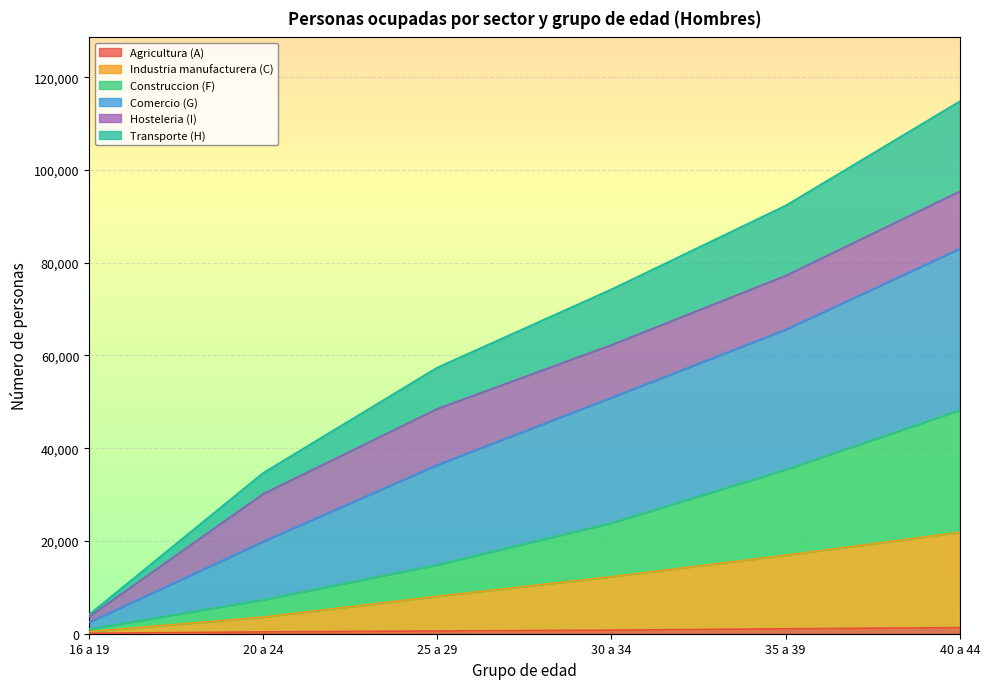

What are all the series names shown in the legend?

Agricultura (A), Industria manufacturera (C), Construccion (F), Comercio (G), Hosteleria (I), Transporte (H)